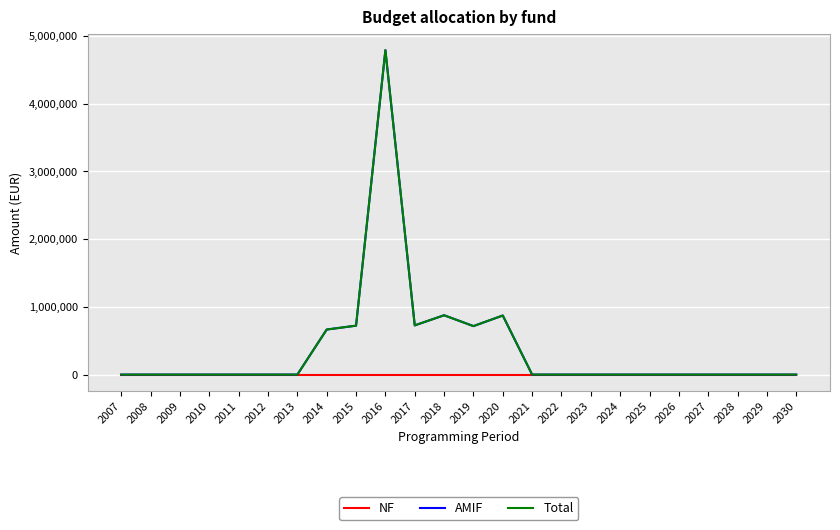

Is the value of AMIF at 2015 greater than the value of NF at 2027?

Yes